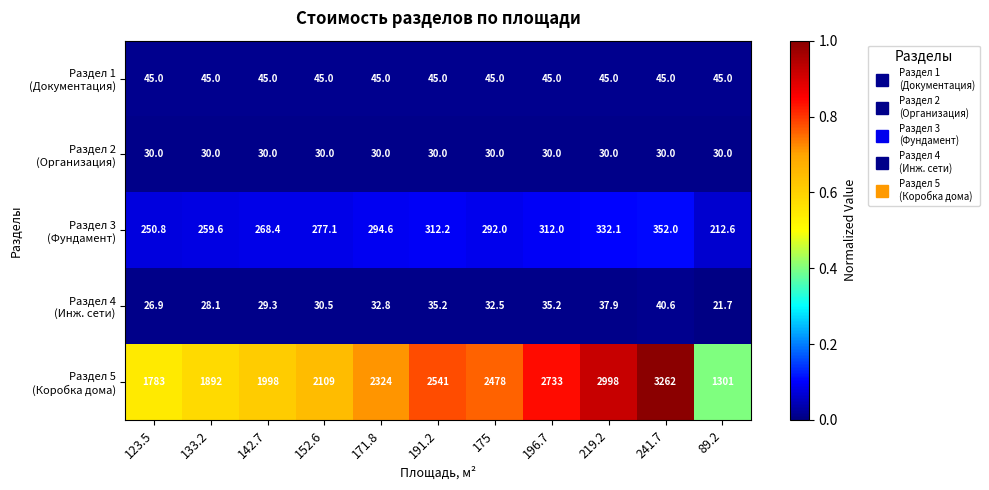

What is the total value across all series at 123.5?

2135.7